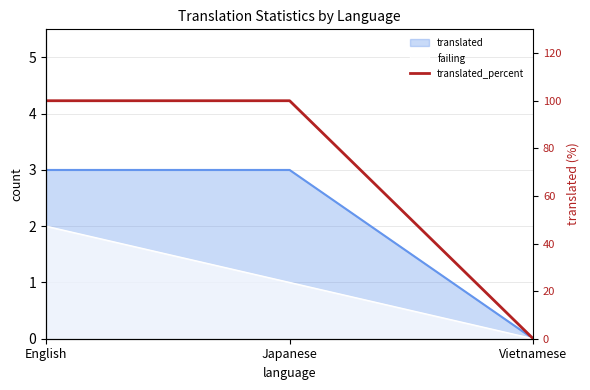

Is it true that the value at Vietnamese is 36?

False